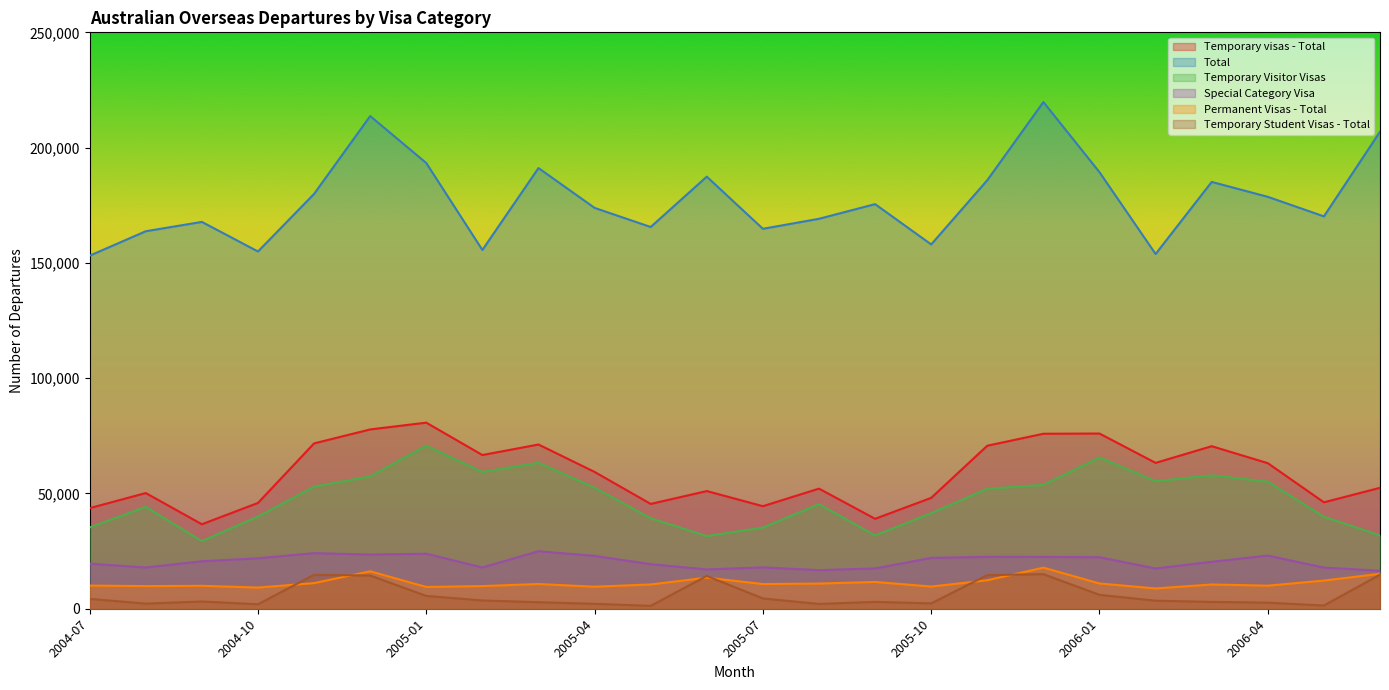

Reading right to left, extract all data points from this chart.

Temporary visas - Total: 52450	46160	63130	70500	63260	75990	75900	70710	48090	39010	52100	44480	51040	45460	59340	71230	66670	80710	77770	71710	45890	36640	50180	43630
Total: 206900	170180	178660	185130	153860	189340	219770	185870	158010	175490	169130	164790	187410	165570	173860	191140	155610	193320	213690	179920	154950	167780	163730	153130
Temporary Visitor Visas: 31800	39880	55130	57880	55310	65610	53750	52030	41440	31790	45360	35210	31540	39250	52520	63340	59310	70720	57420	52940	39970	29350	44180	35280
Special Category Visa: 16480	17850	23060	20360	17470	22350	22480	22510	22060	17470	16750	17940	17050	19330	22920	24950	17910	23870	23510	24110	21880	20600	17880	19570
Permanent Visas - Total: 15170	12220	10010	10520	8800	10960	17820	12350	9630	11620	10930	10710	13490	10530	9550	10730	9830	9440	16250	11110	9190	9940	9820	10040
Temporary Student Visas - Total: 14790	1400	2650	2970	3500	6030	14990	14610	2330	2990	2080	4470	14220	1250	2140	2830	3590	5560	14410	14720	1940	3150	2220	4280